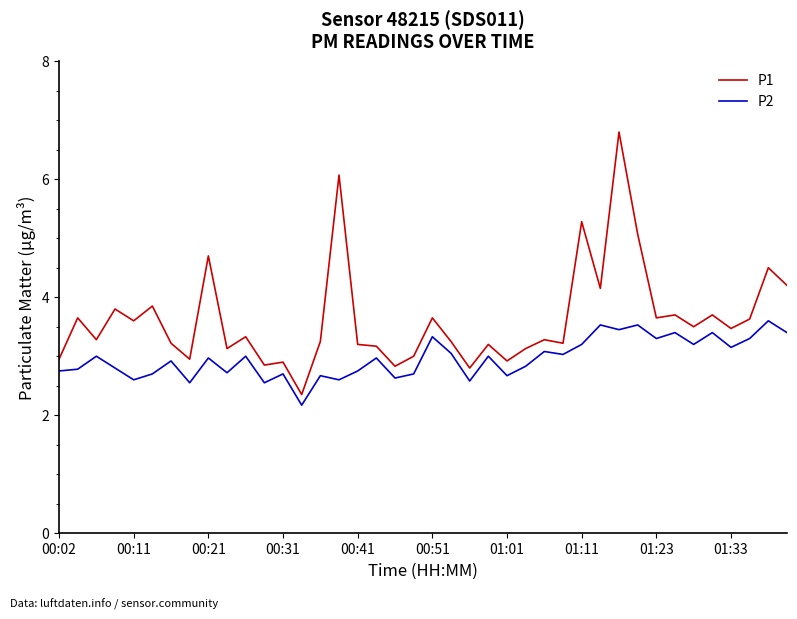

Which series has the largest range (max minus min)?

P1